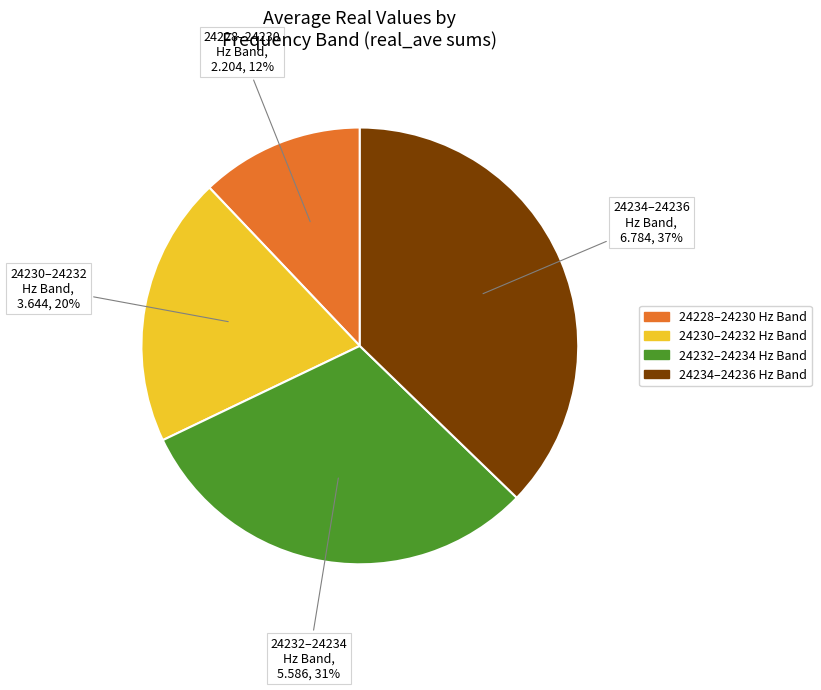

Does any single category account for the majority?

No